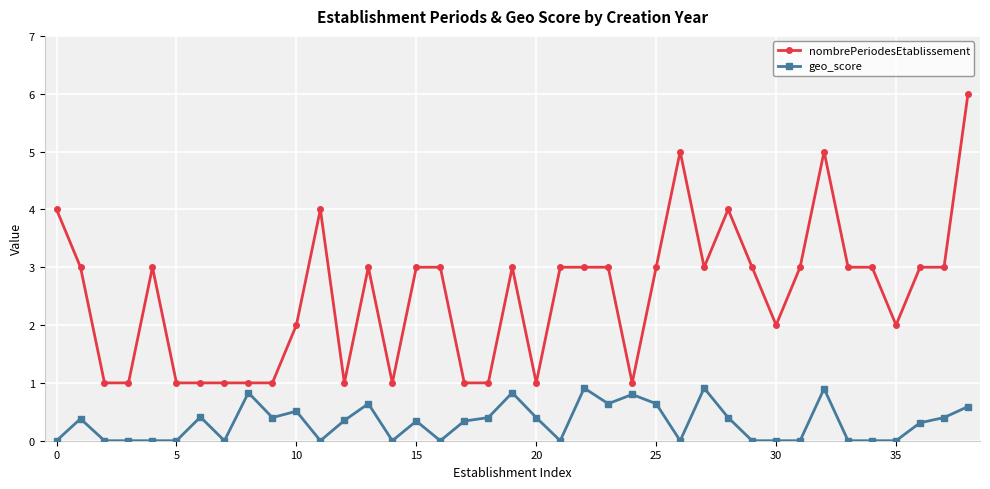

Which series has the largest total across all categories?

nombrePeriodesEtablissement